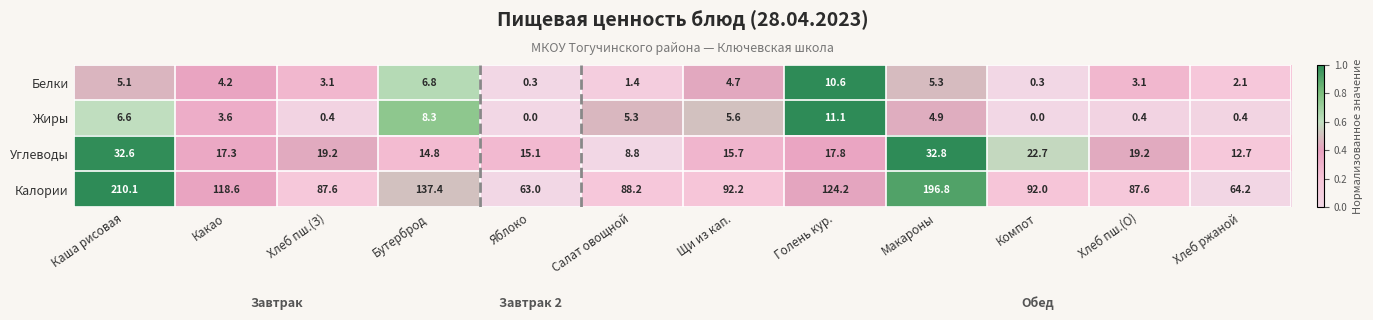

At which category is the sum across all series the highest?

Каша рисовая